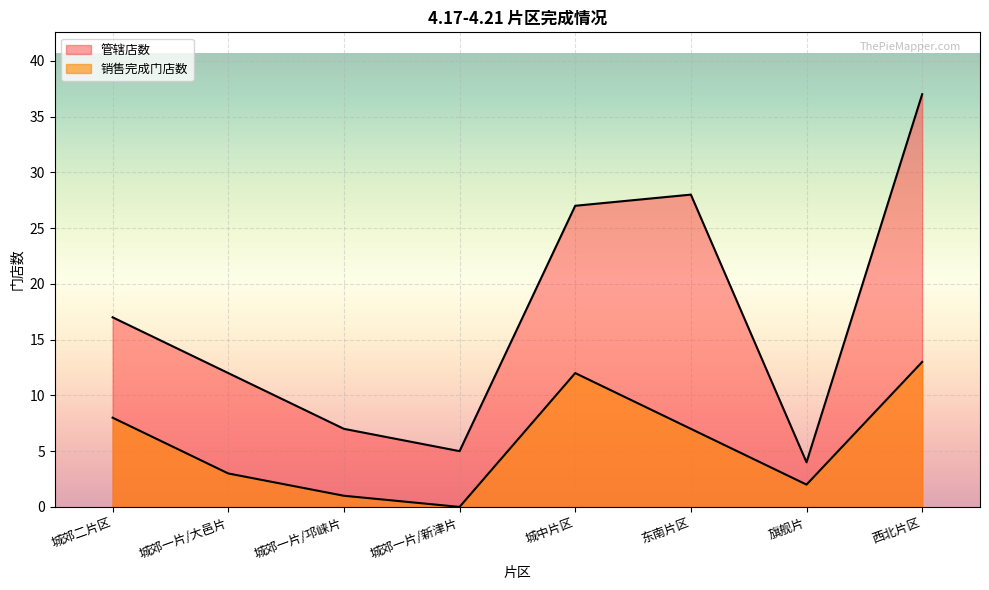

Is it true that 销售完成门店数 equals 4 at 旗舰片?

False